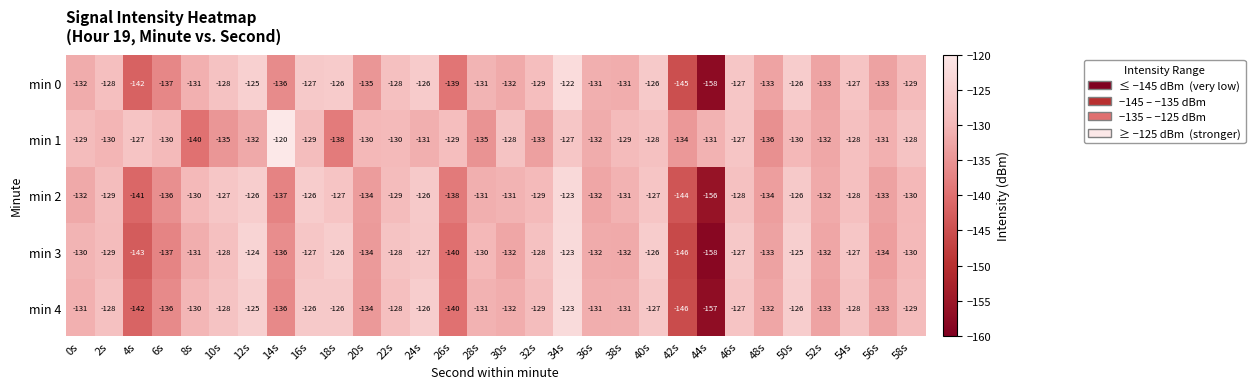

Read the min 2 value at 32s.

-129